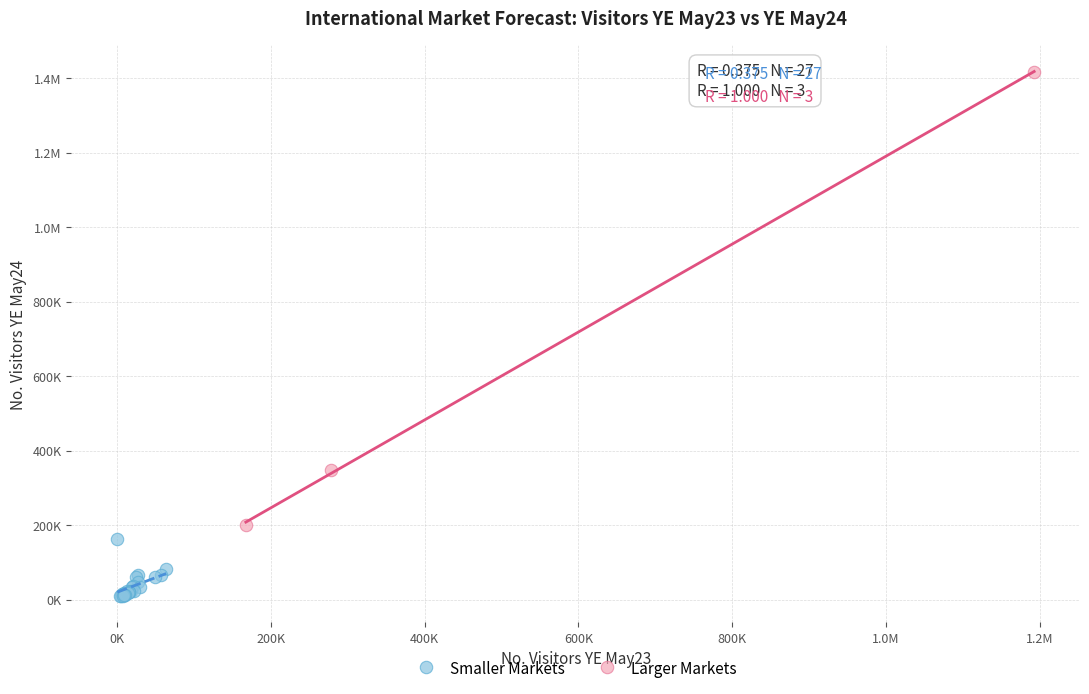

What are all the series names shown in the legend?

Smaller Markets, Larger Markets